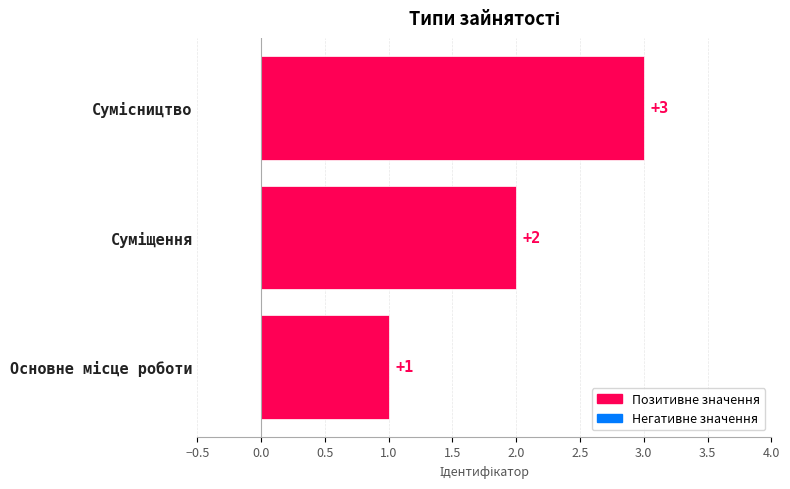

How many categories are shown in the chart?

3